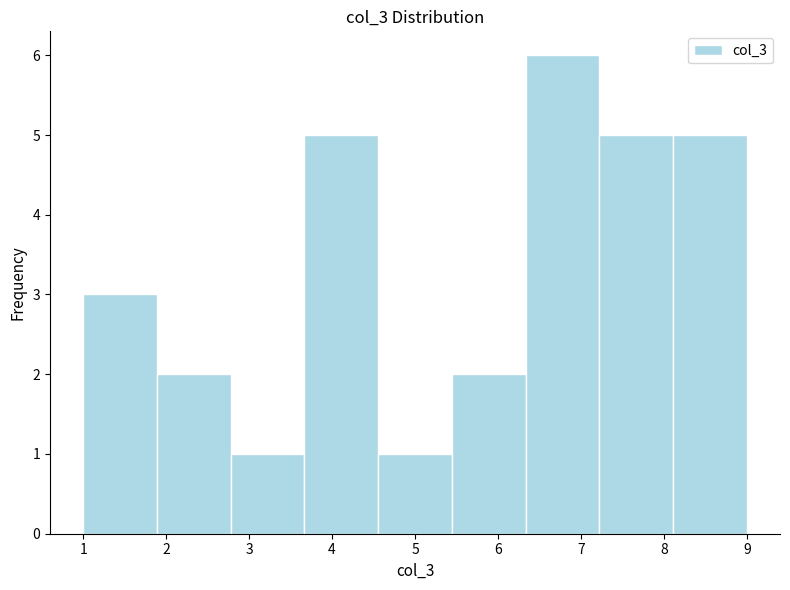

Reading left to right, transcribe this chart: for each bar, give the range it covers on the x-axis and its height. Neither the bar edges nor the heights are printed on the chart, so give them approximately, as read against the axes.

1.0 to 1.9: 3
1.9 to 2.8: 2
2.8 to 3.7: 1
3.7 to 4.6: 5
4.6 to 5.4: 1
5.4 to 6.3: 2
6.3 to 7.2: 6
7.2 to 8.1: 5
8.1 to 9.0: 5